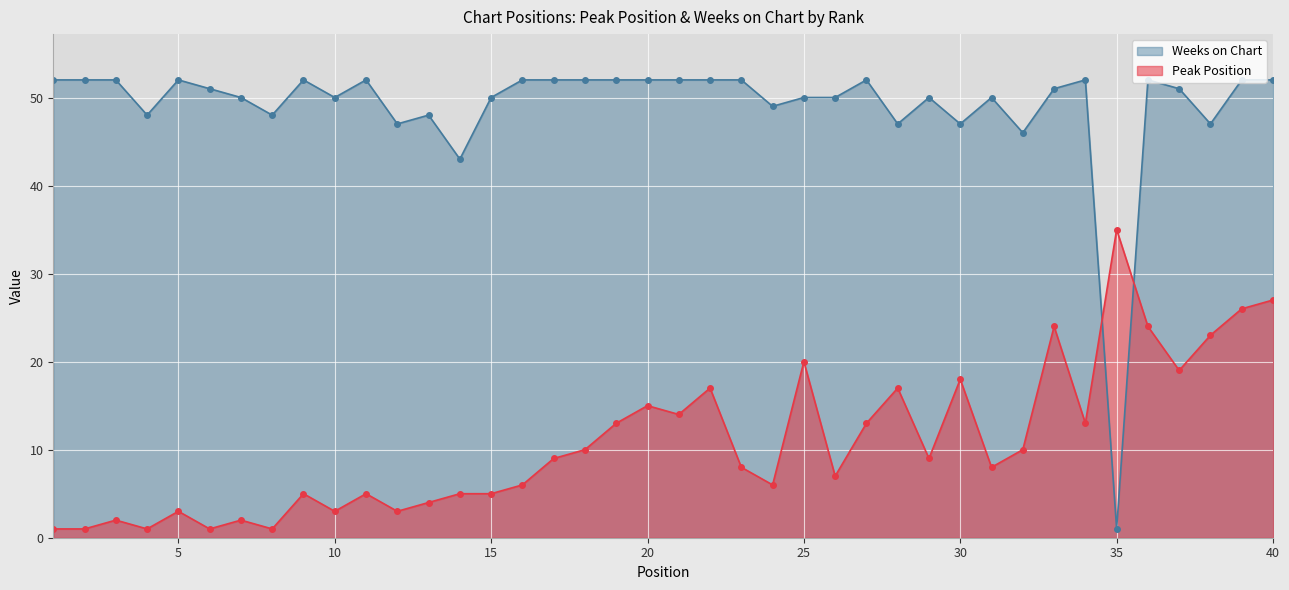

How many interior local peaks does the Weeks on Chart series have?

9